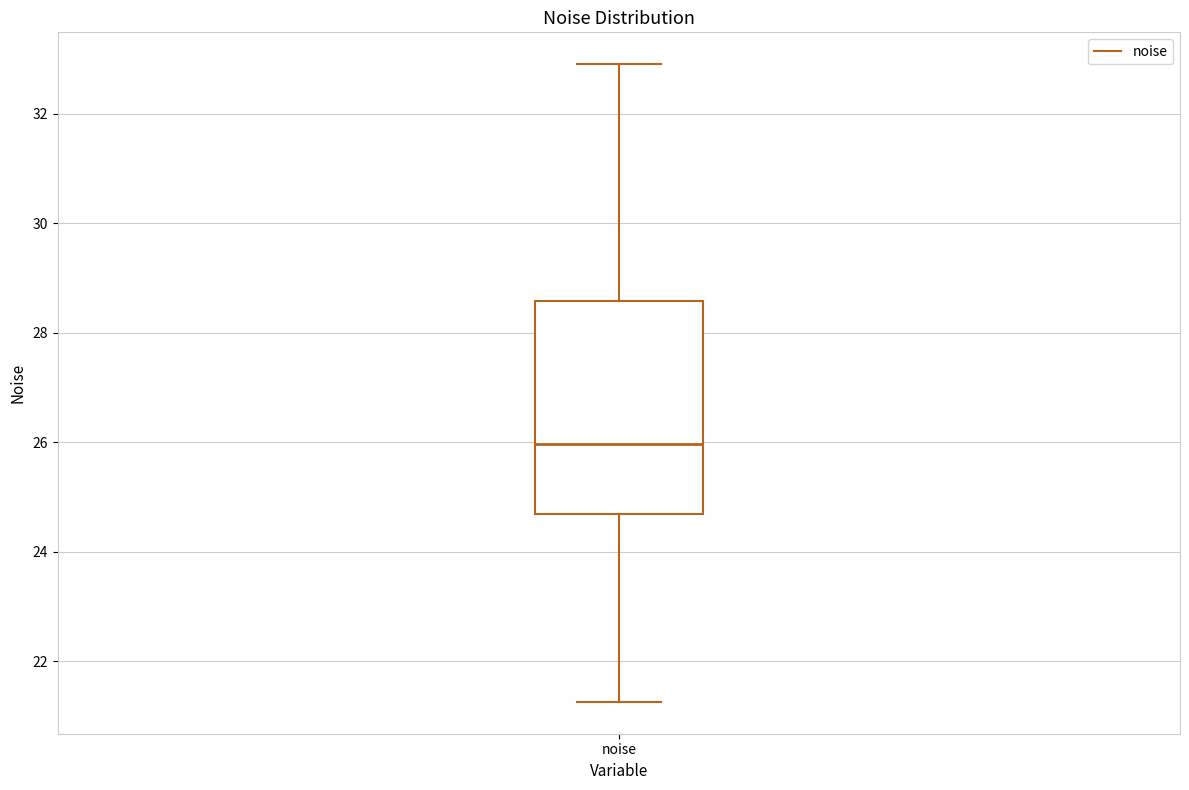

Where does the upper whisker of the box for noise end on the y-axis? The values are not printed on the chart, so give them approximately, as read against the axis.

33.0